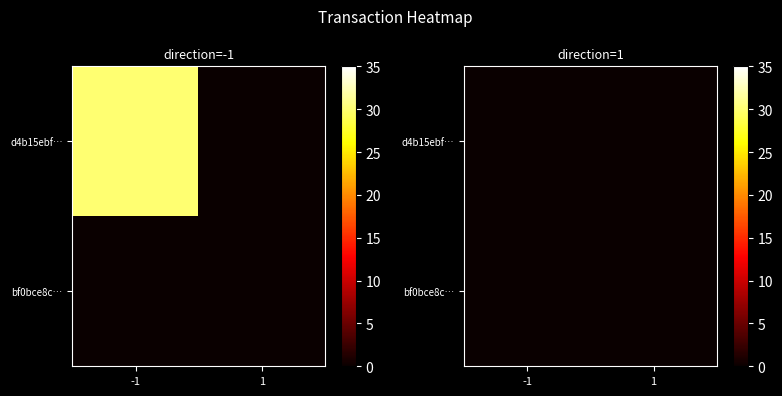

Between io_index and direction, which is larger?

io_index